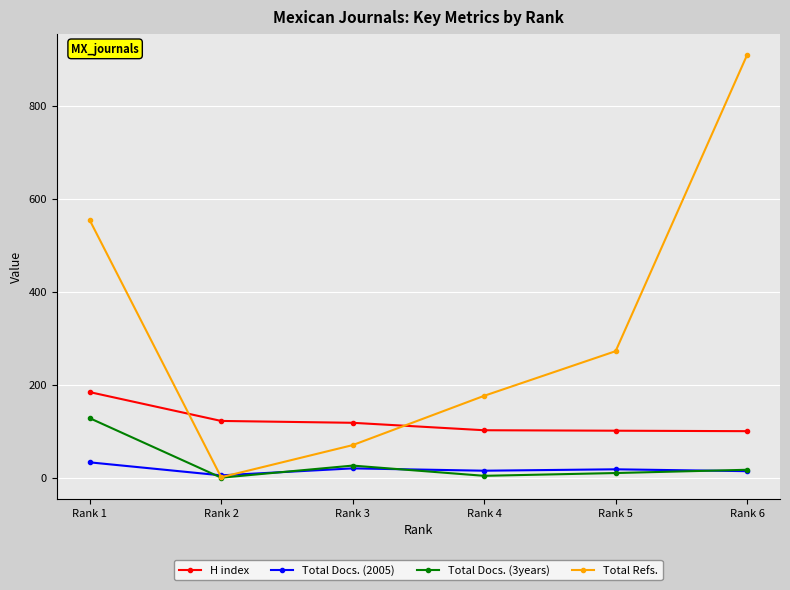

True or false: Total Docs. (2005) and H index cross at least once.

False